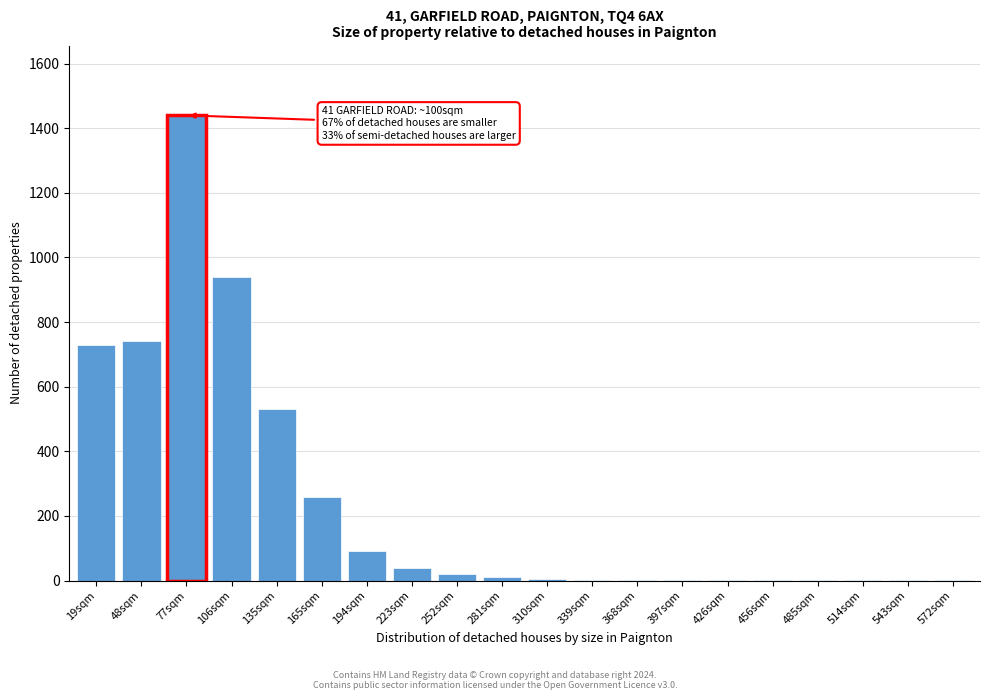

Which label corresponds to the largest value in the chart?

77sqm